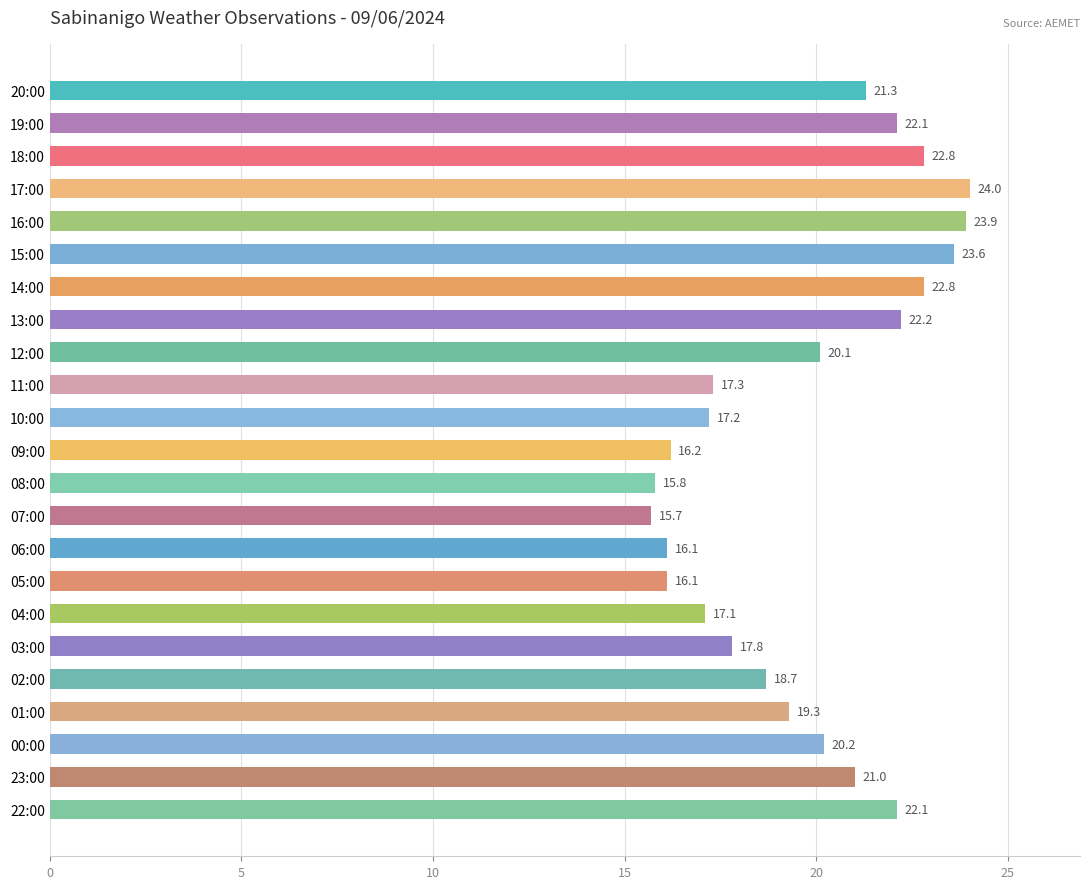

What is the change in value from 17:00 to 00:00?

-3.8